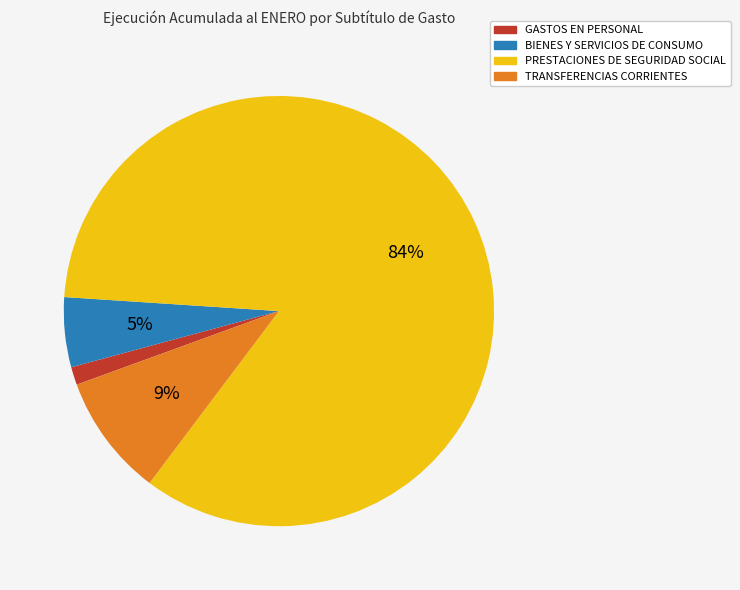

Count the number of slices in the pie.

4